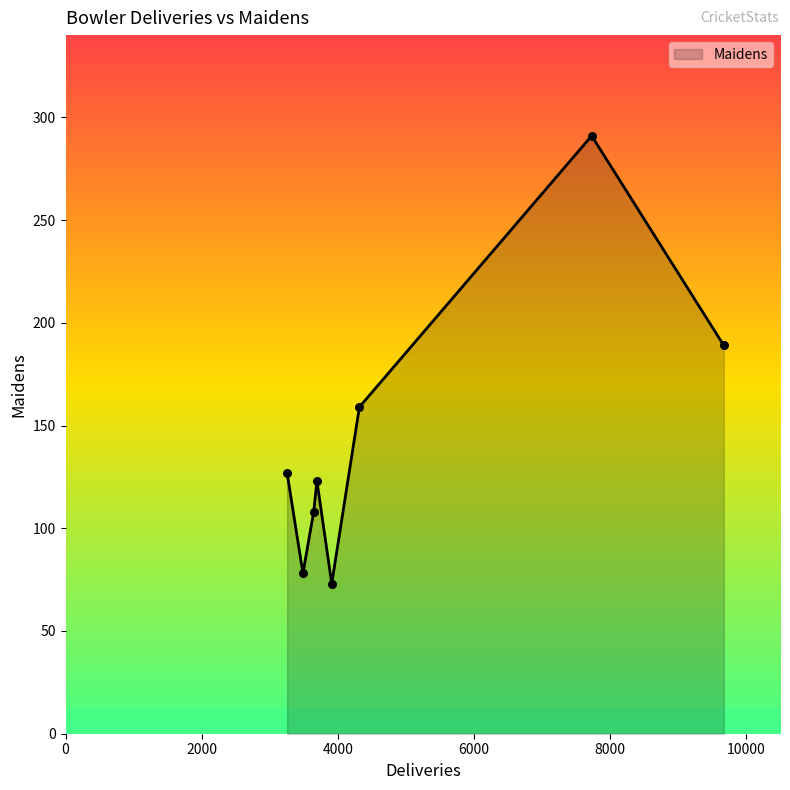

What is the difference between the maximum and minimum values?

218